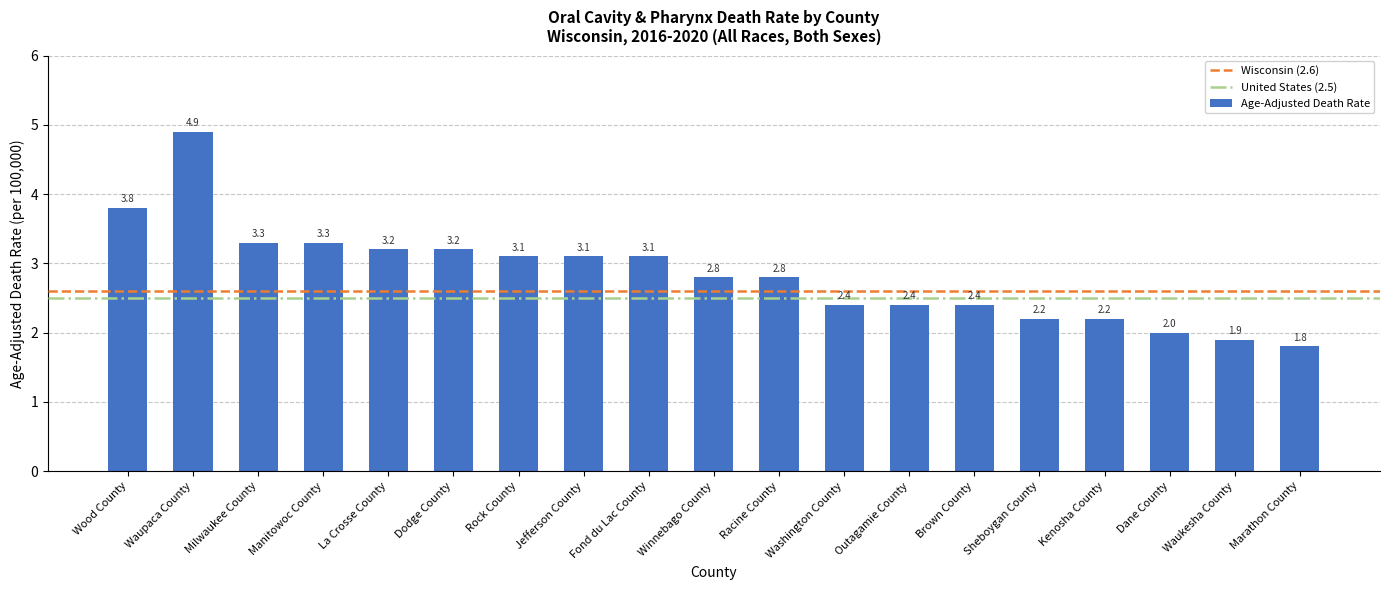

What is the difference between the maximum and second lowest values?

3.0